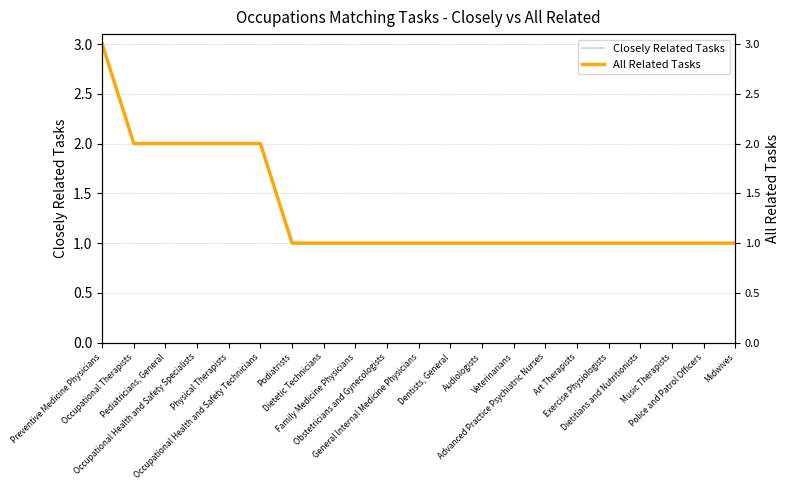

What is the difference between the second highest and minimum values in the Closely Related Tasks series?

1